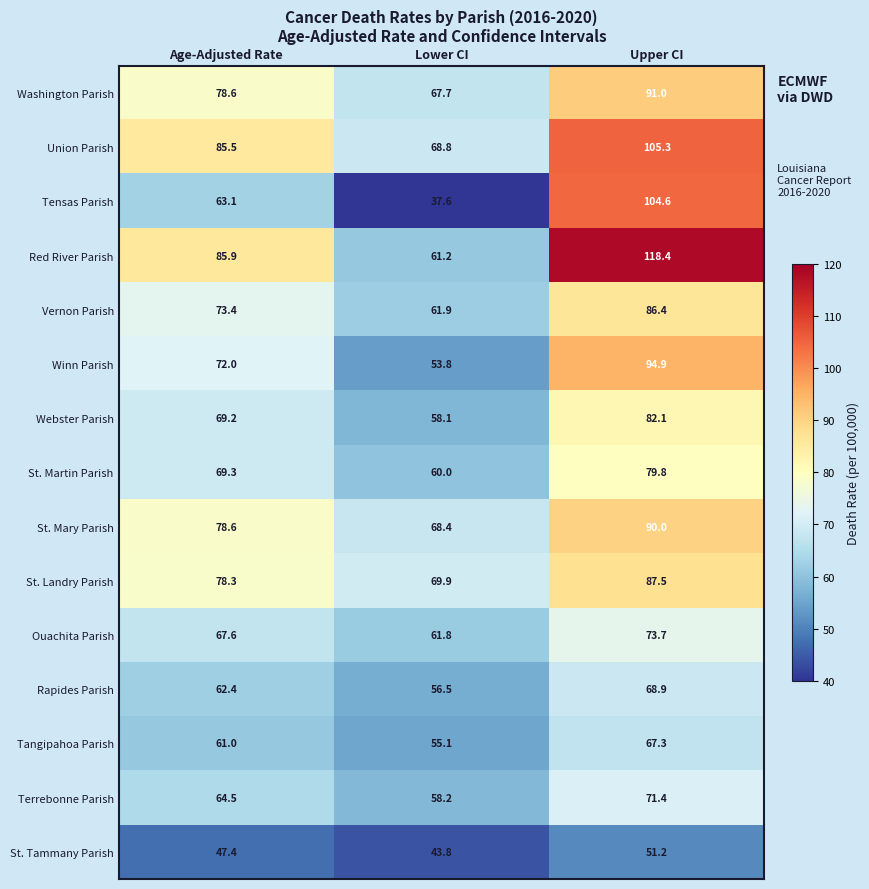

At which label is Terrebonne Parish closest to 64?

Age-Adjusted Rate